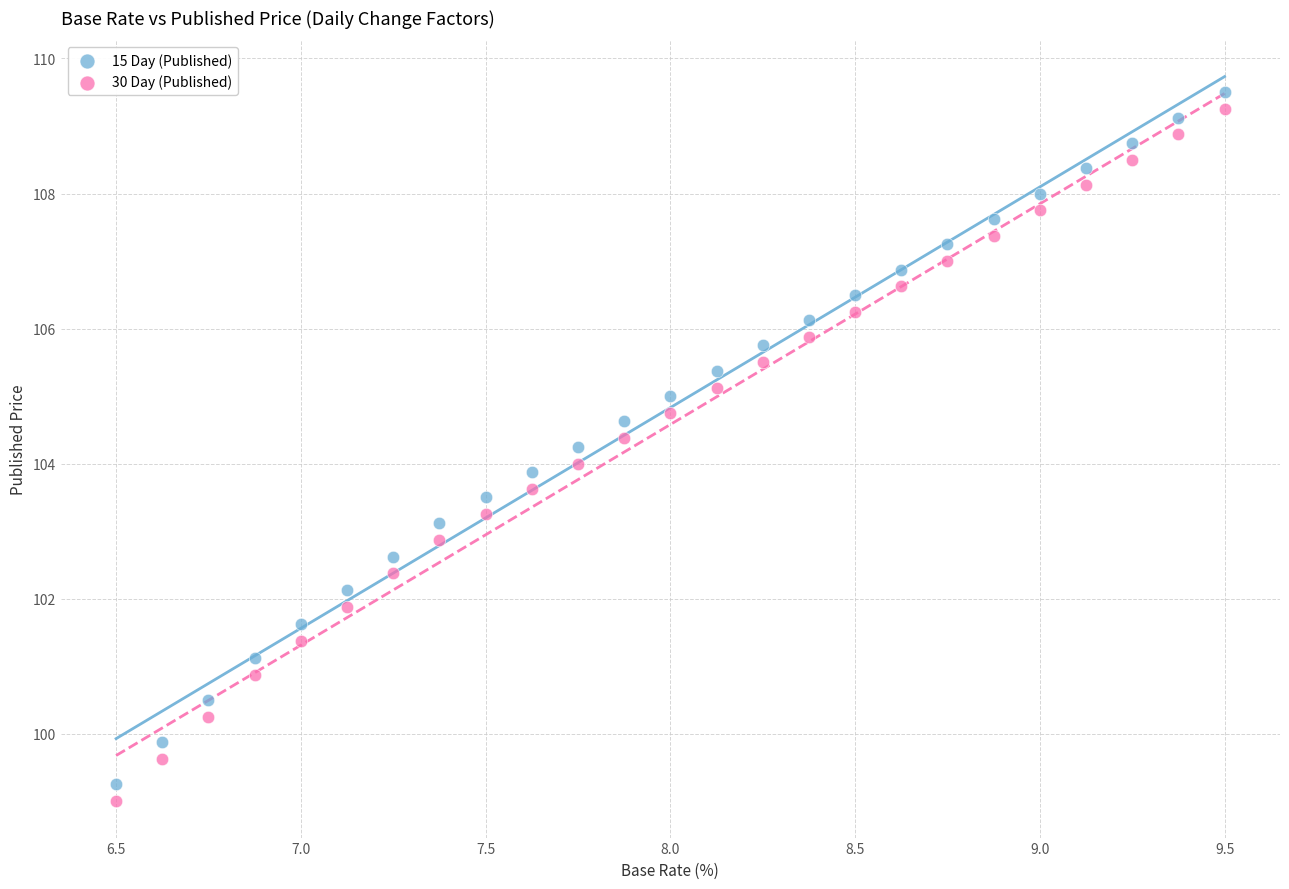

Across all data points, what is the range of X values (max minus min)?

3.0